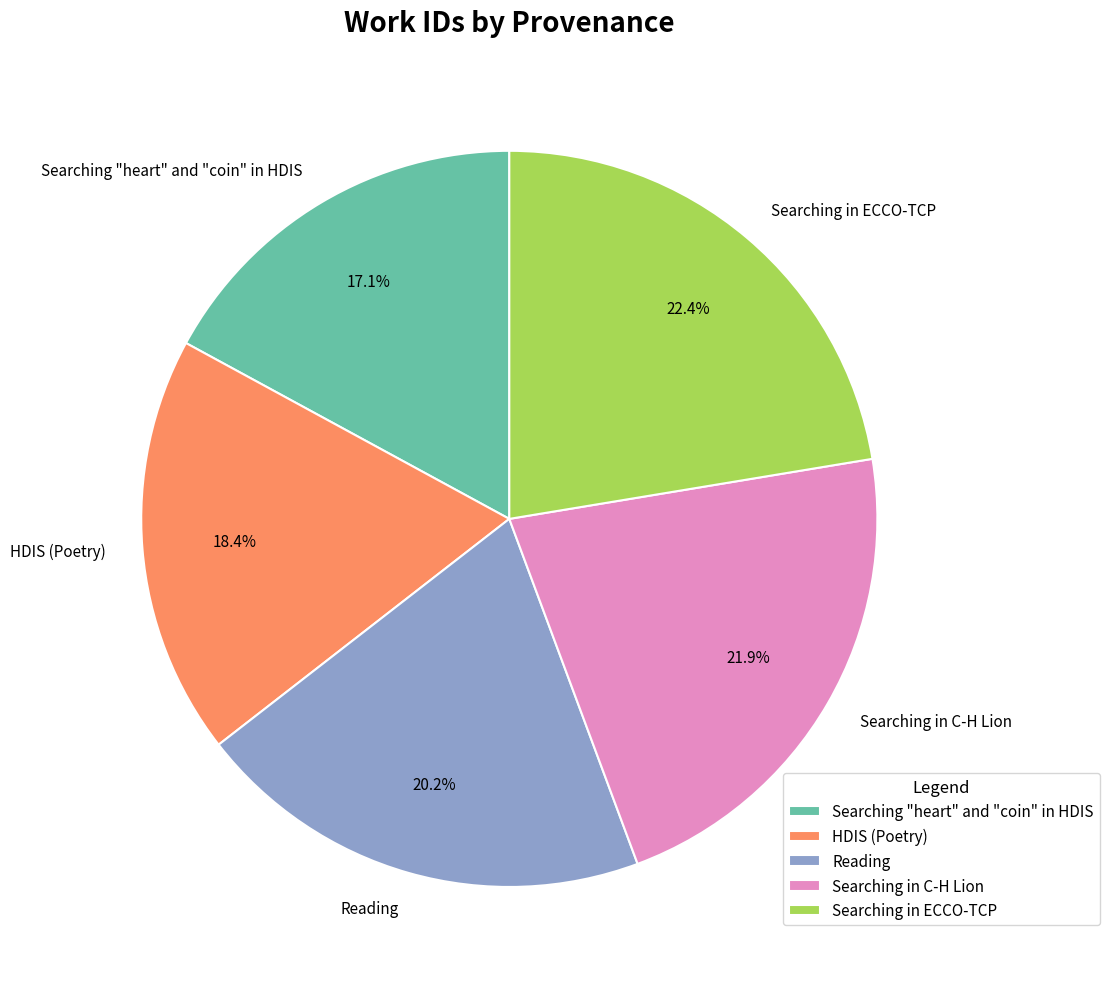

Is it true that Searching in ECCO-TCP is 7% of the pie?

False